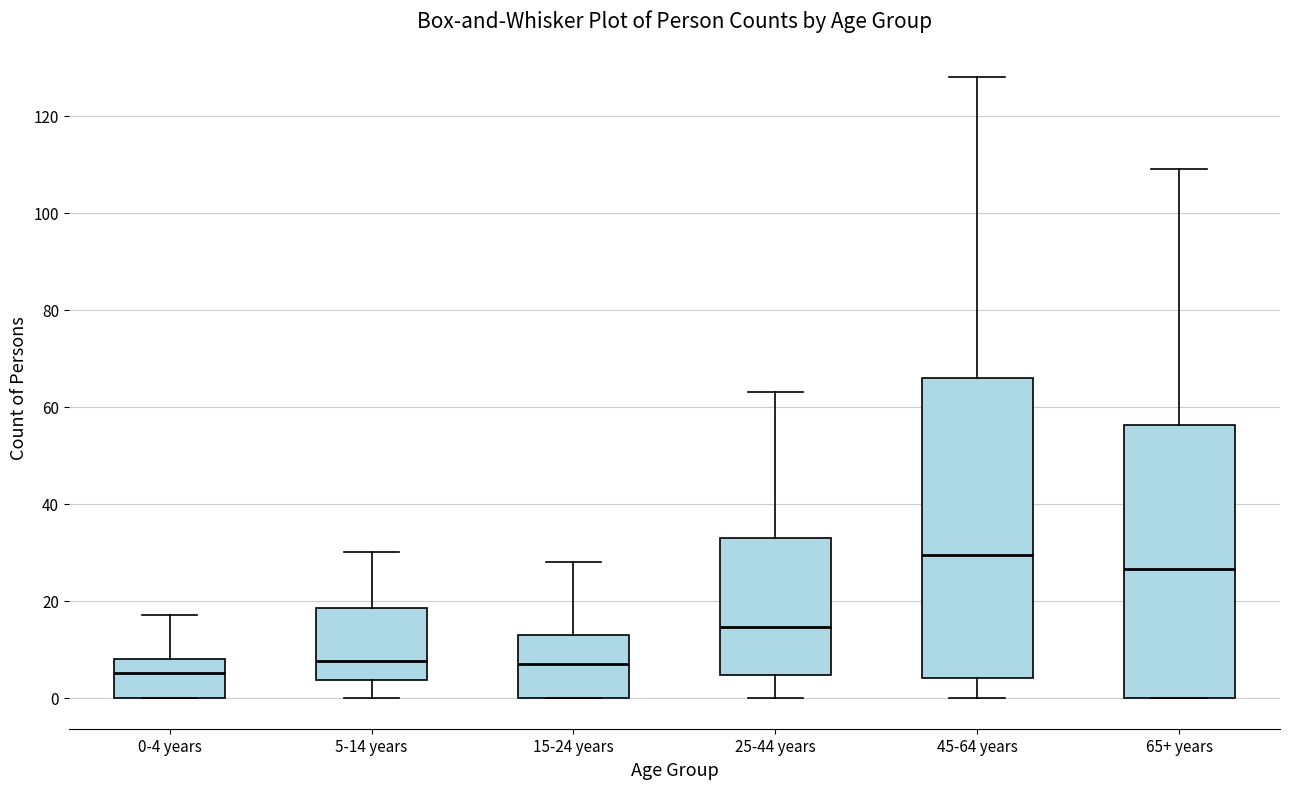

Reading left to right, read every box against the y-axis: the position of its median line, the range the box covers, and the ends of its whiskers. The values are not printed on the chart, so give them approximately, as read against the axis.

0-4 years: median 6, box 0 to 8, whiskers 0 to 18
5-14 years: median 8, box 4 to 18, whiskers 0 to 30
15-24 years: median 8, box 0 to 14, whiskers 0 to 28
25-44 years: median 14, box 4 to 34, whiskers 0 to 64
45-64 years: median 30, box 4 to 66, whiskers 0 to 128
65+ years: median 26, box 0 to 56, whiskers 0 to 110